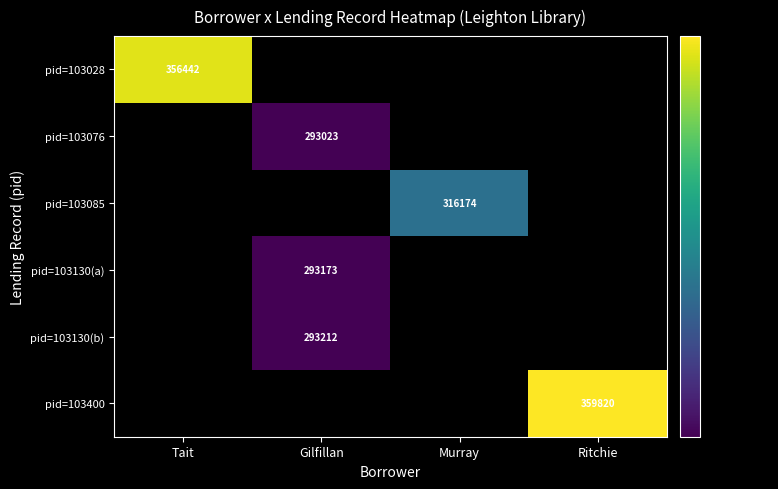

What is the minimum value shown in the chart?

293023.0